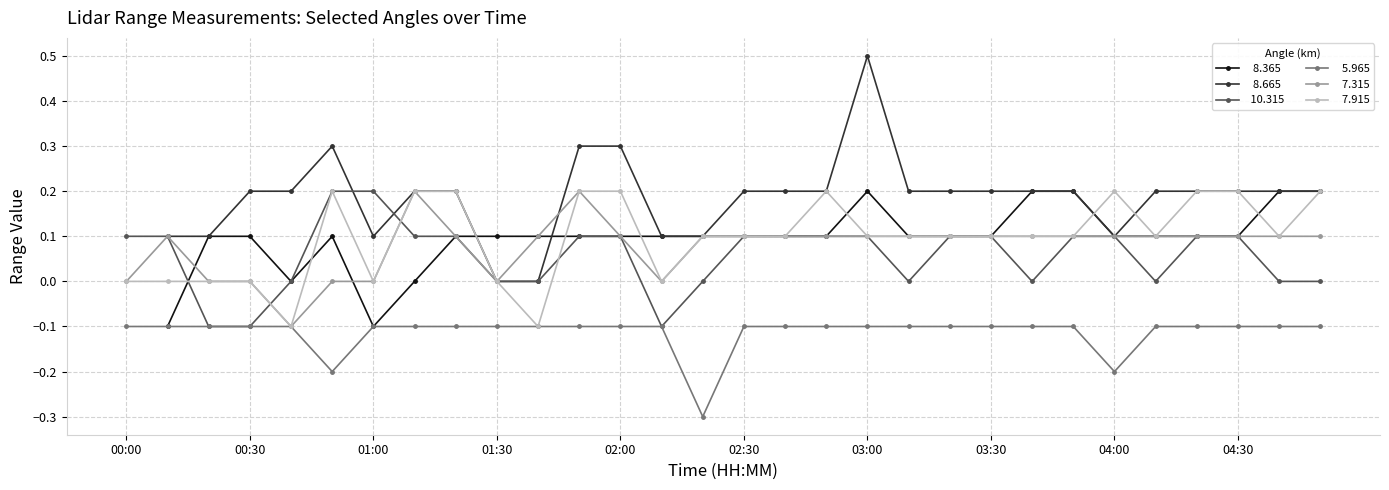

Which series changed the most between 02:00 and 03:40?

 10.315